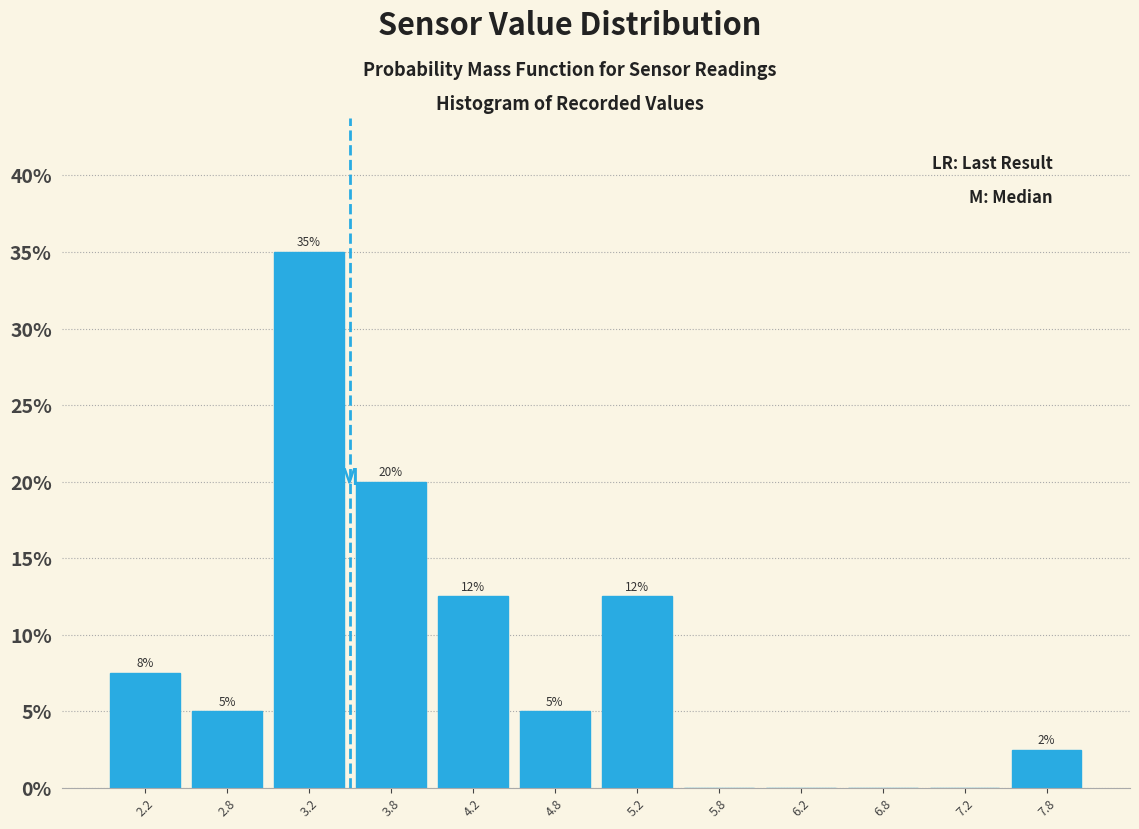

Over which range of the x-axis is the bar tallest?

3.0 to 3.5